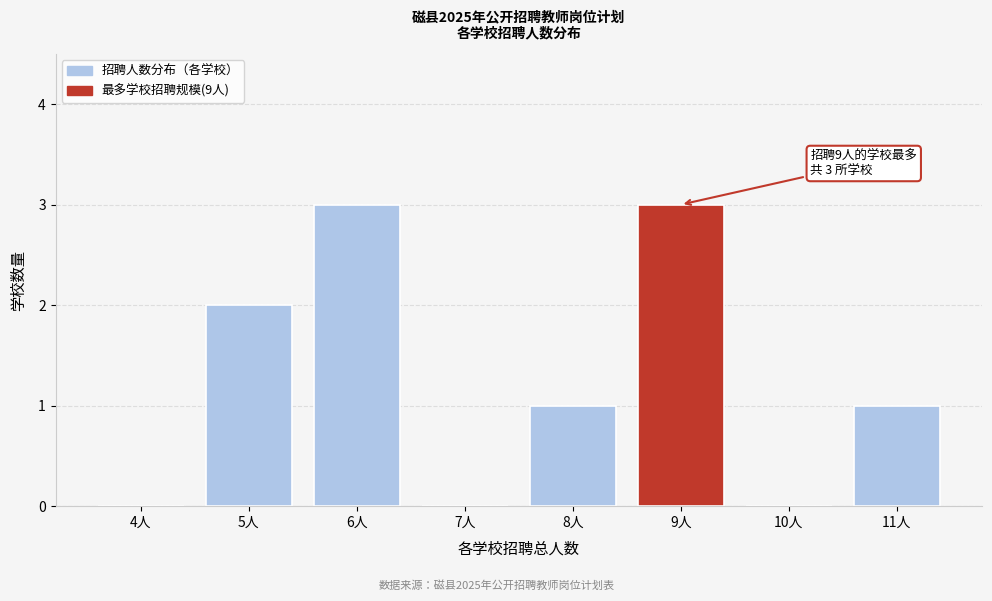

Reading left to right, transcribe all the data shown in this chart.

4人=0	5人=2	6人=3	7人=0	8人=1	9人=3	10人=0	11人=1